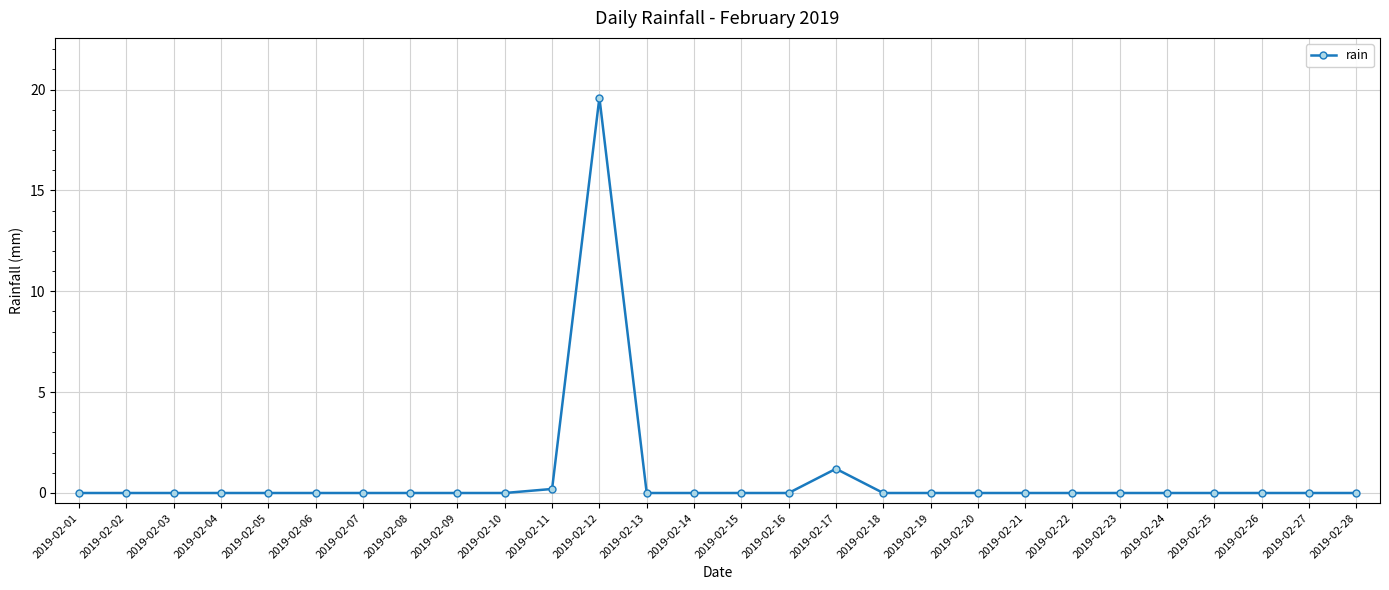

True or false: the data has more than 1 interior local peaks.

True